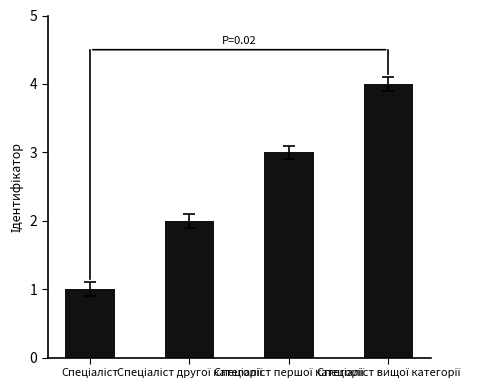

What is the maximum value shown in the chart?

4